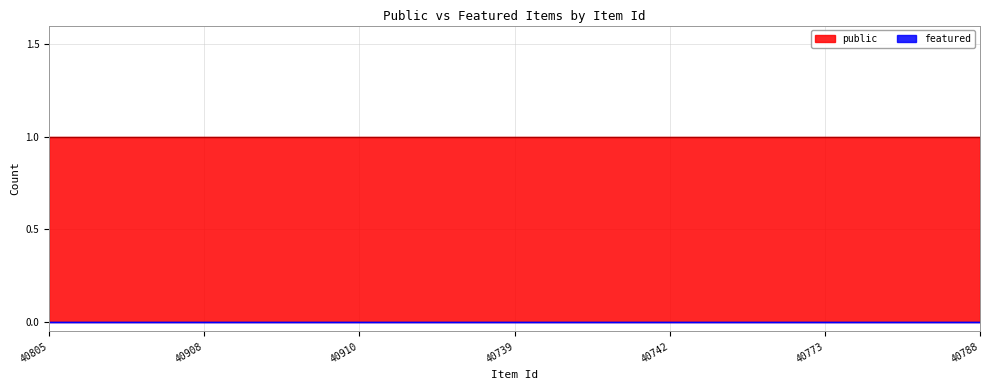

Reading right to left, list all the values displayed in this chart.

public: 40788=1	40789=1	40972=1	40980=1	40773=1	40981=1	40982=1	40991=1	40742=1	41005=1	40978=1	41003=1	40739=1	40736=1	40737=1	40738=1	40910=1	40912=1	40913=1	40914=1	40908=1	40710=1	40697=1	40717=1	40805=1
featured: 40788=0	40789=0	40972=0	40980=0	40773=0	40981=0	40982=0	40991=0	40742=0	41005=0	40978=0	41003=0	40739=0	40736=0	40737=0	40738=0	40910=0	40912=0	40913=0	40914=0	40908=0	40710=0	40697=0	40717=0	40805=0